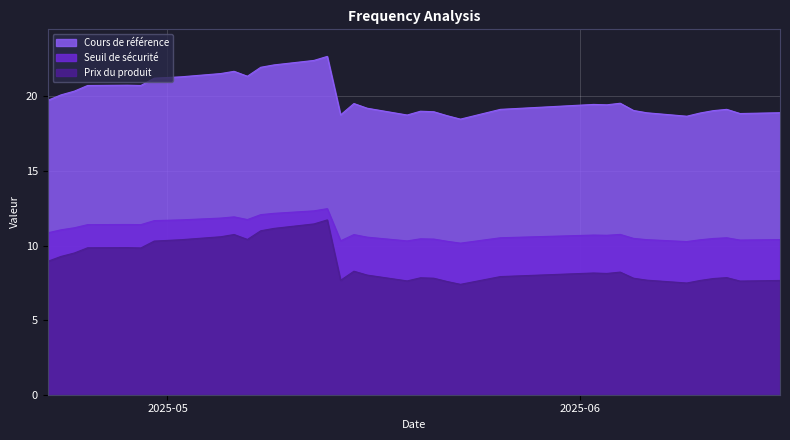

What is the lowest value of the Cours de référence series?

18.5